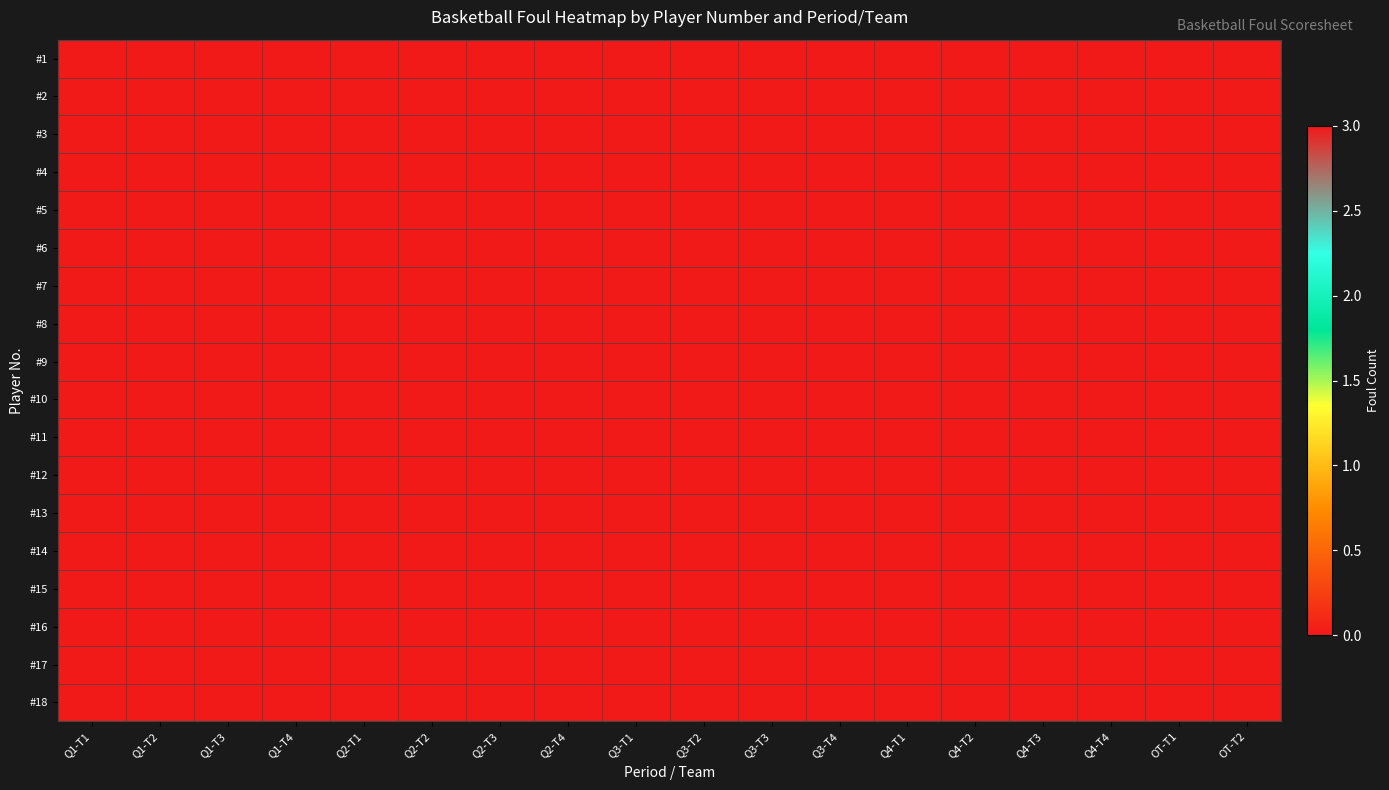

Between Q1-T4 and Q3-T2, which is larger?

Q1-T4